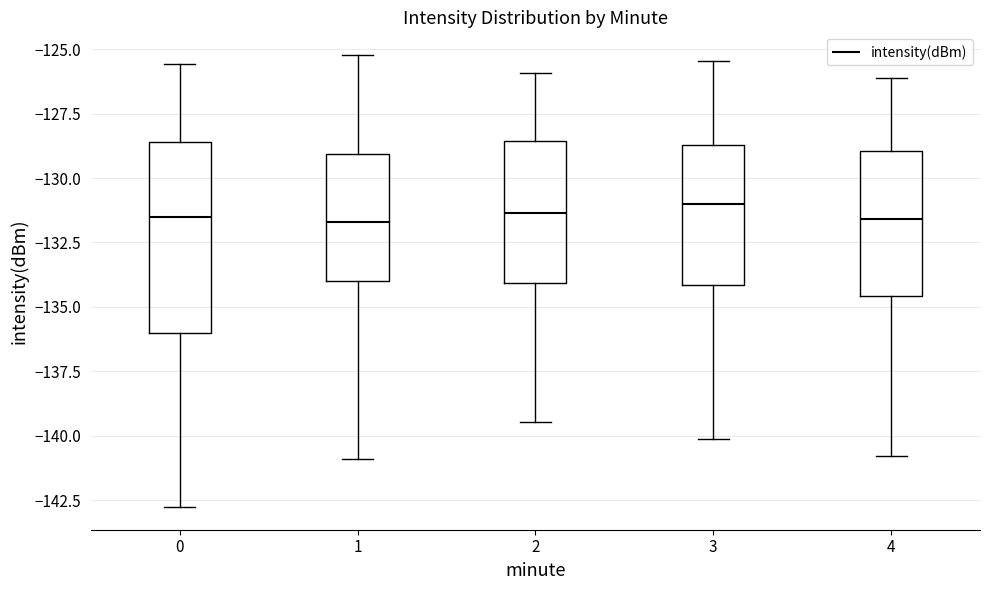

Comparing the boxes themselves (not the whiskers), which one is the tallest?

0